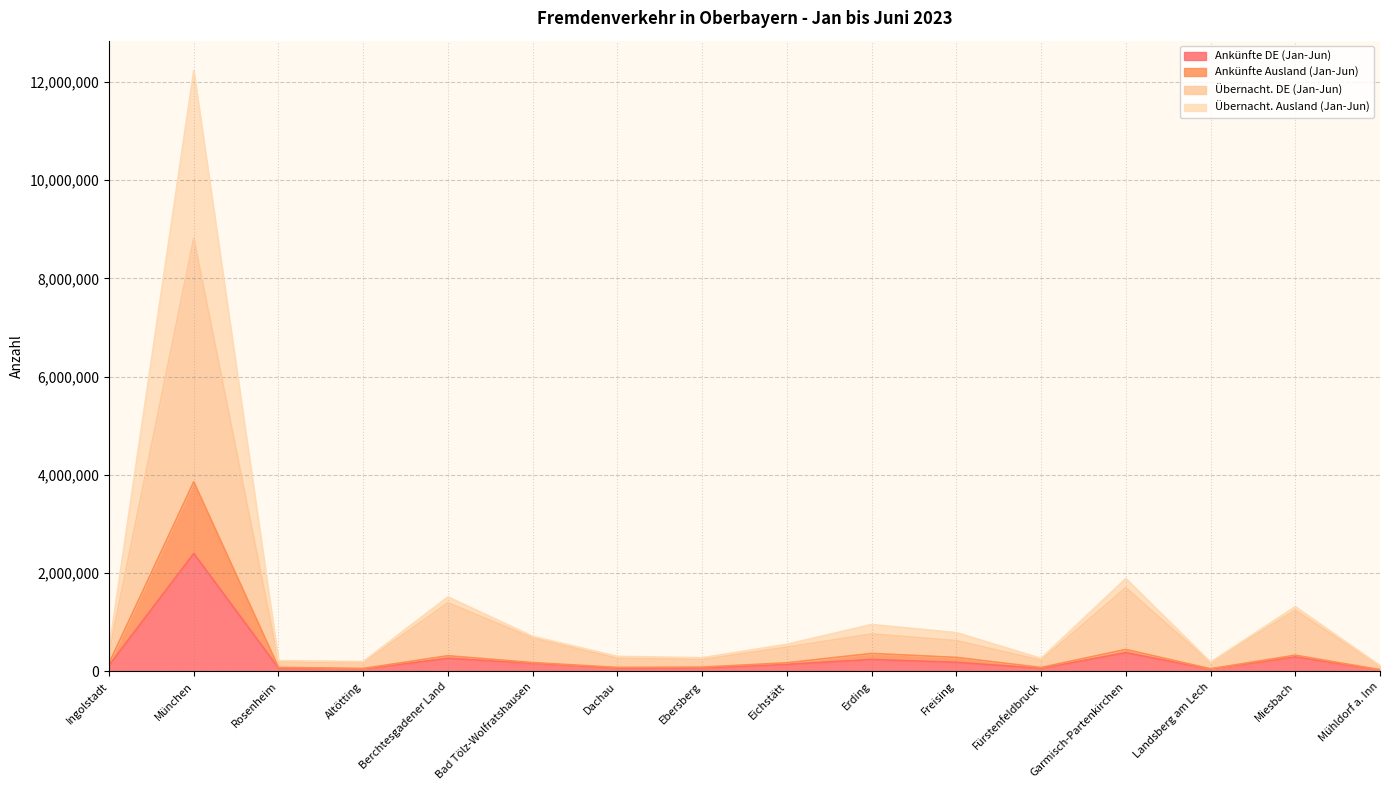

What is the difference between the maximum and minimum values in the Ankünfte DE (Jan-Jun) series?

2369773